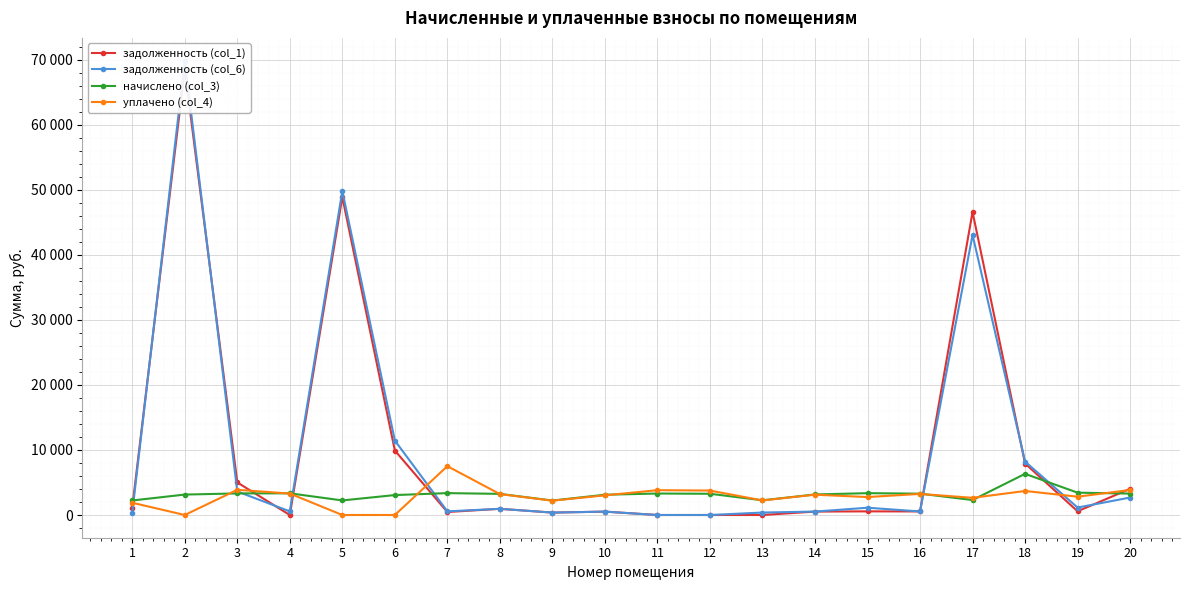

What is the average value of the начислено (col_3) series?

3163.1